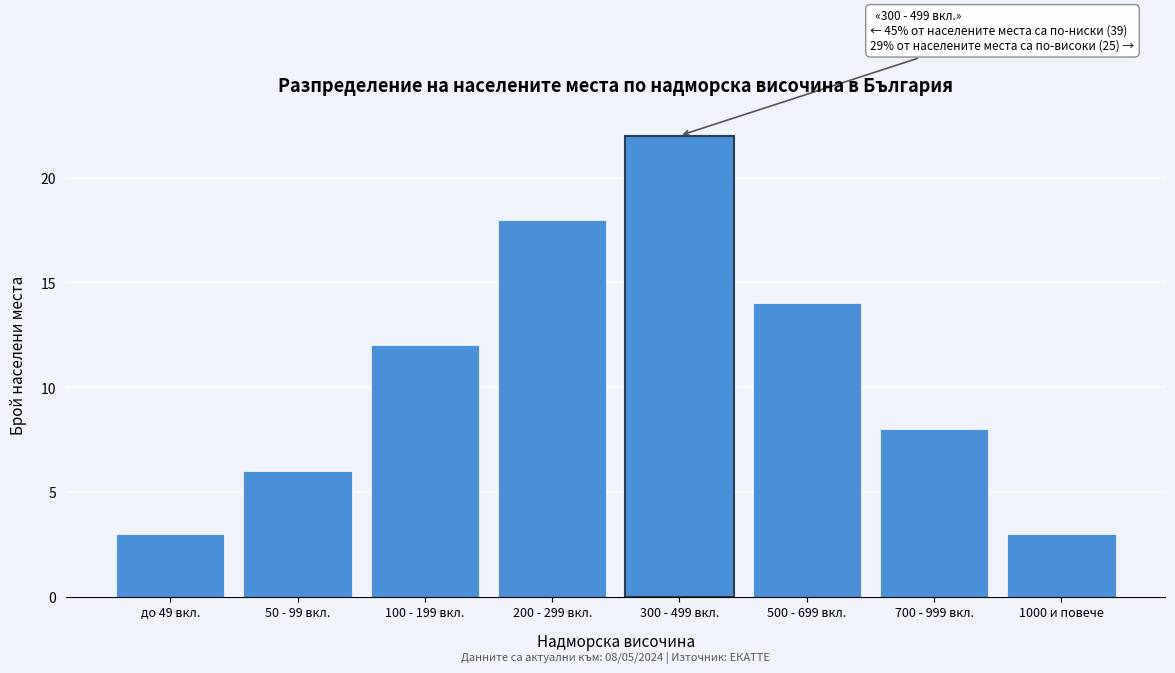

Reading left to right, what are all the values shown in this chart?

до 49 вкл.=3	50 - 99 вкл.=6	100 - 199 вкл.=12	200 - 299 вкл.=18	300 - 499 вкл.=22	500 - 699 вкл.=14	700 - 999 вкл.=8	1000 и повече=3